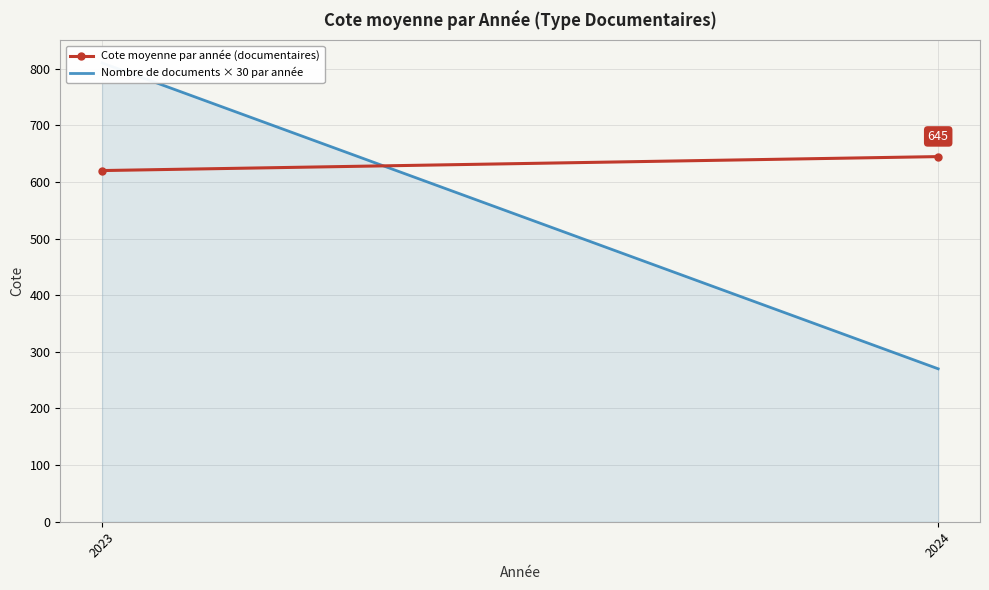

What is the minimum value for Nombre de documents × 30 par année?

270.0